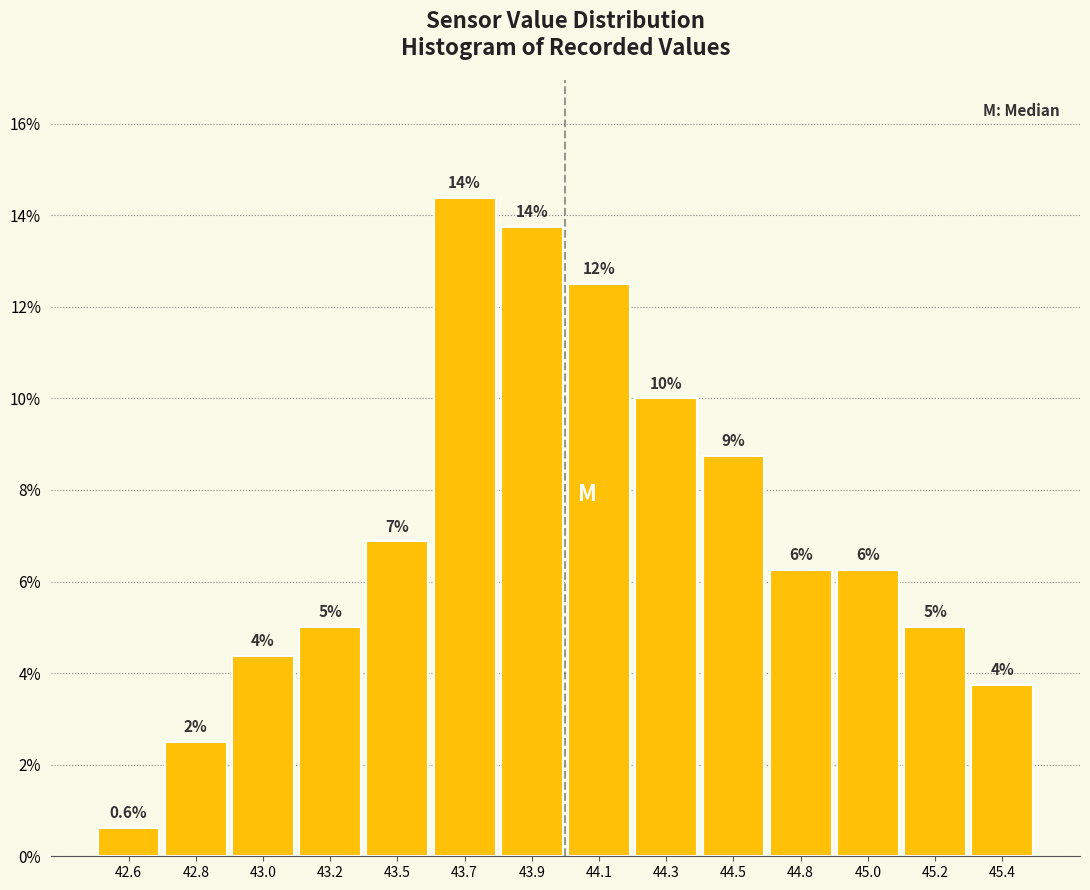

How many bars are there in total?

14